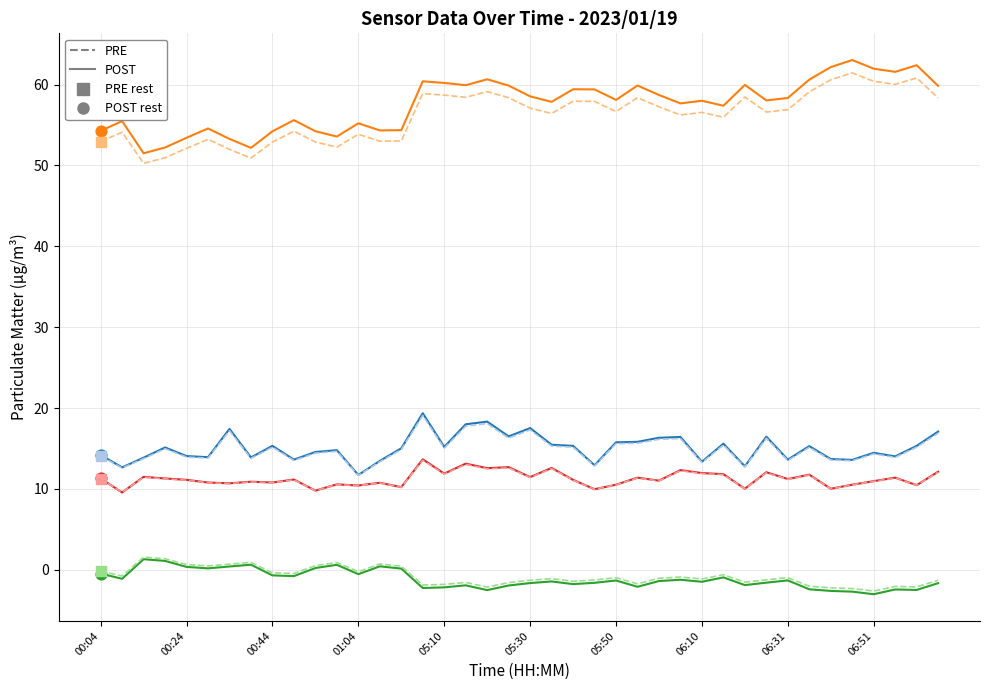

What is the minimum value shown in the chart?

-3.0